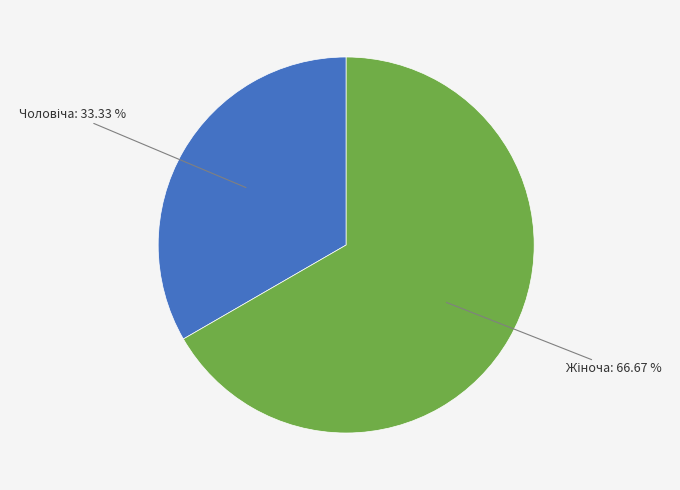

Is there any slice that represents more than half of the pie?

Yes